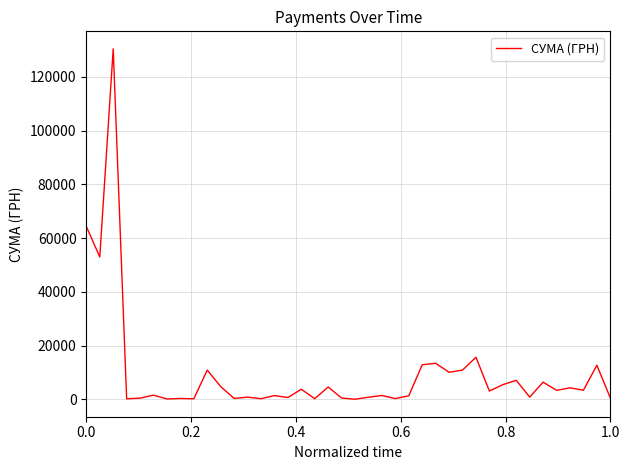

What is the greatest value displayed?

130379.7